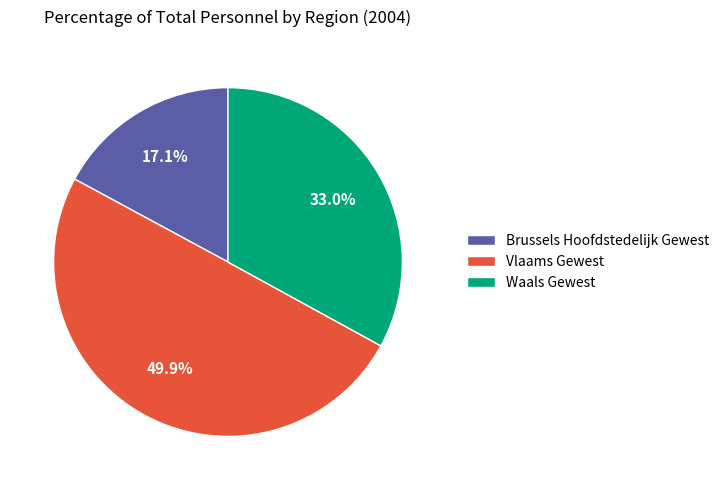

How many slices are in this pie chart?

3